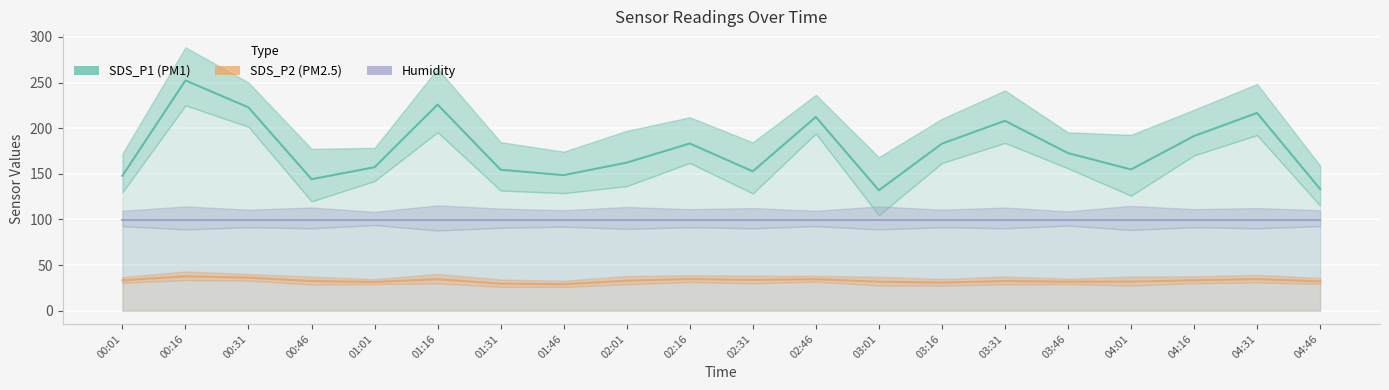

True or false: SDS_P2 and SDS_P1 intersect in this chart.

False